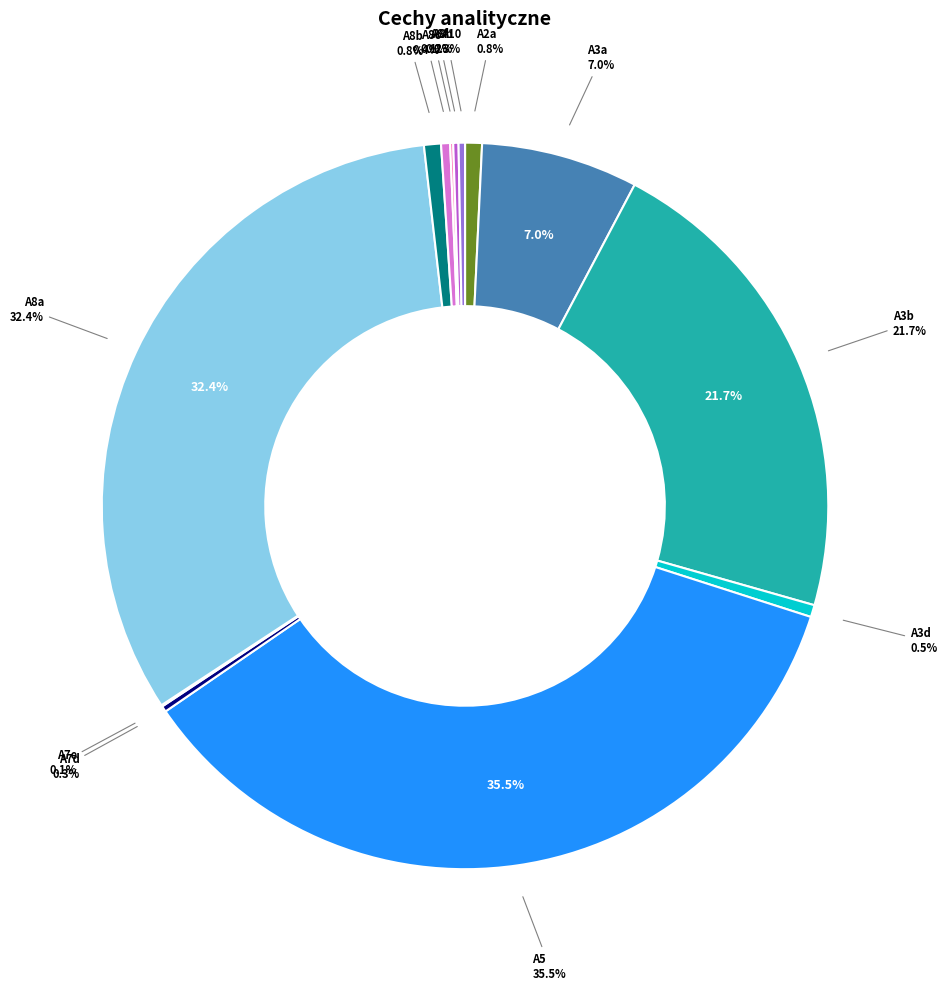

Count the number of slices in the pie.

13